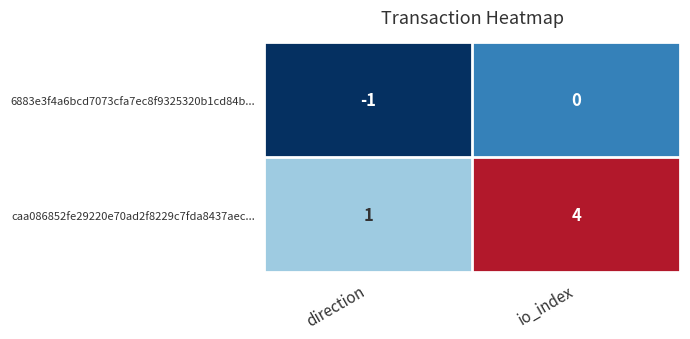

Which series changed the most between direction and io_index?

caa086852fe29220e70ad2f8229c7fda8437aec...